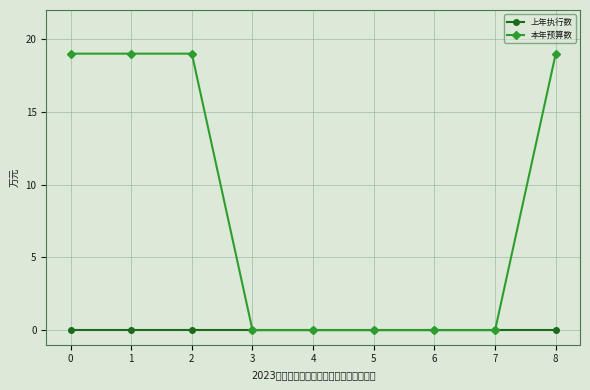

Reading left to right, transcribe all the data shown in this chart.

上年执行数: 0	0	0	0	0	0	0	0	0
本年预算数: 19	19	19	0	0	0	0	0	19